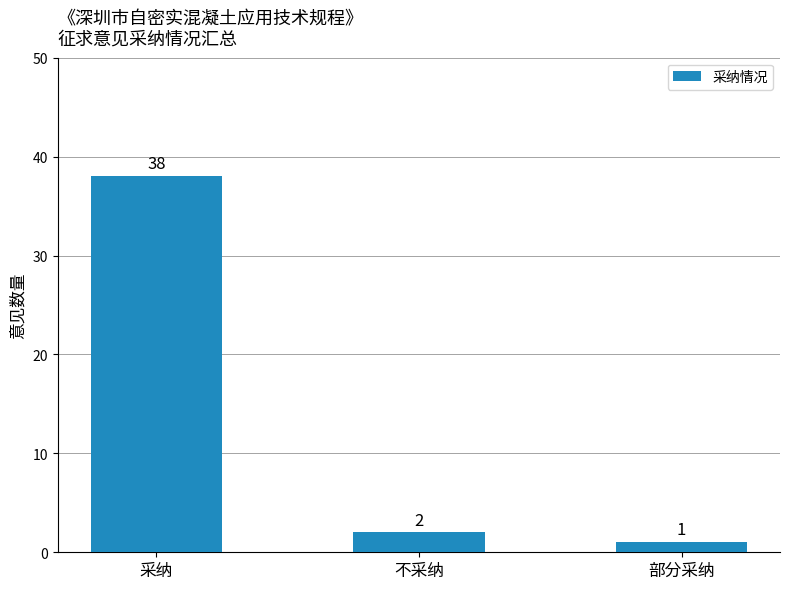

Count the number of data series in this chart.

1